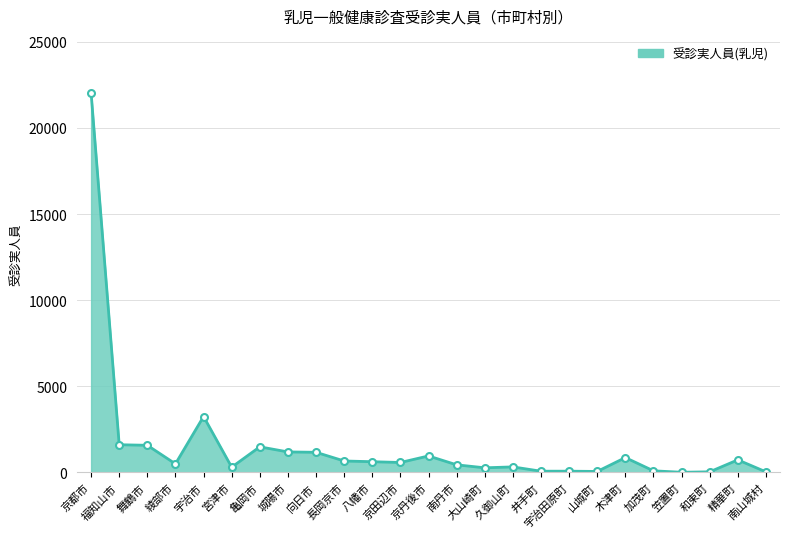

Does the chart have visible grid lines?

Yes